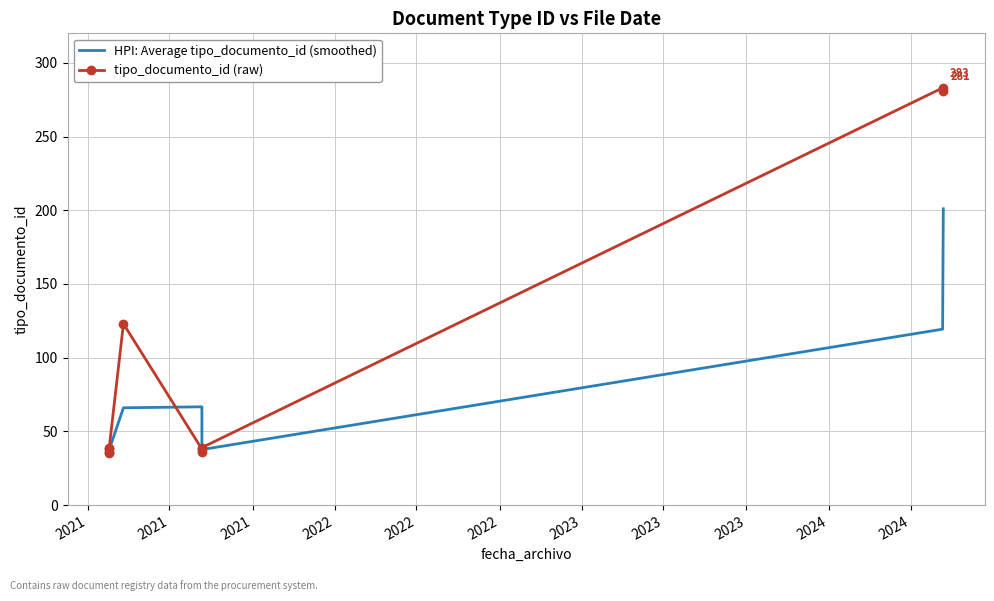

How many data points does each series have?

10